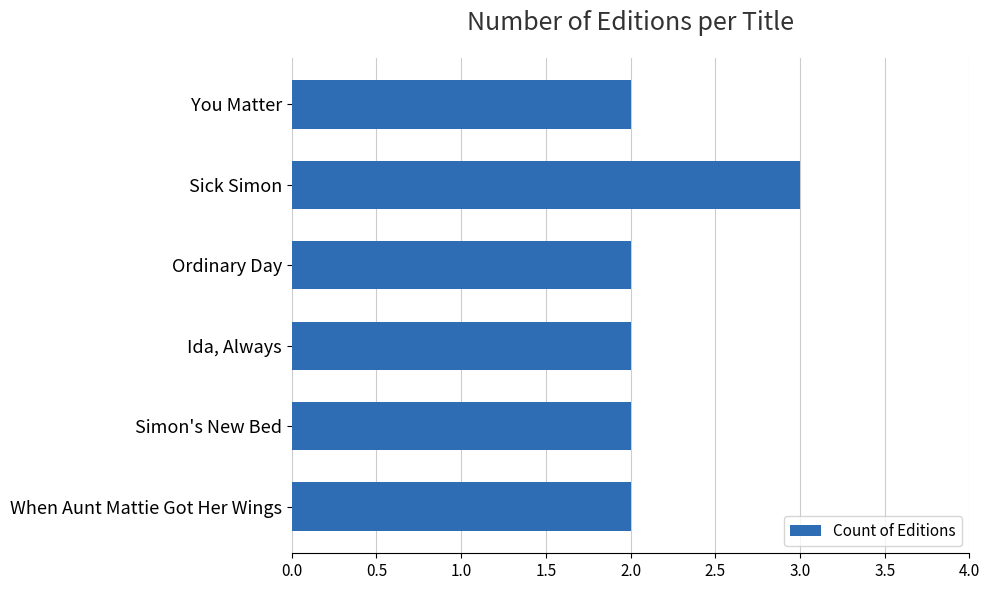

True or false: the data shows 4 at Simon's New Bed.

False